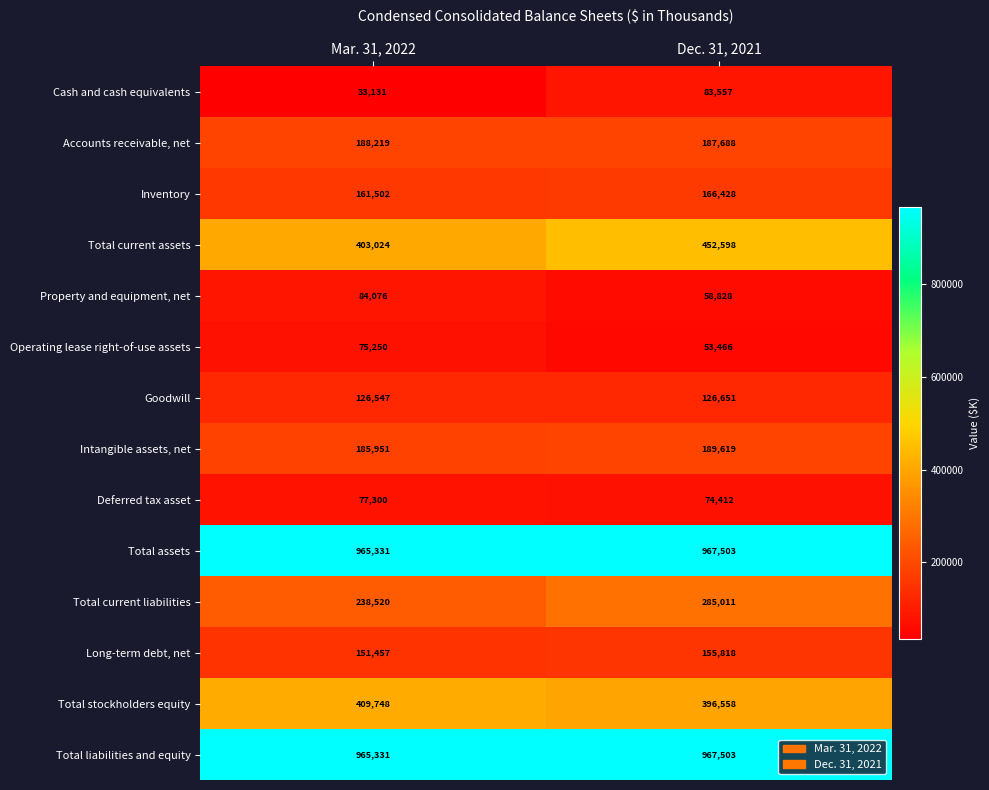

How many series are shown in this chart?

14